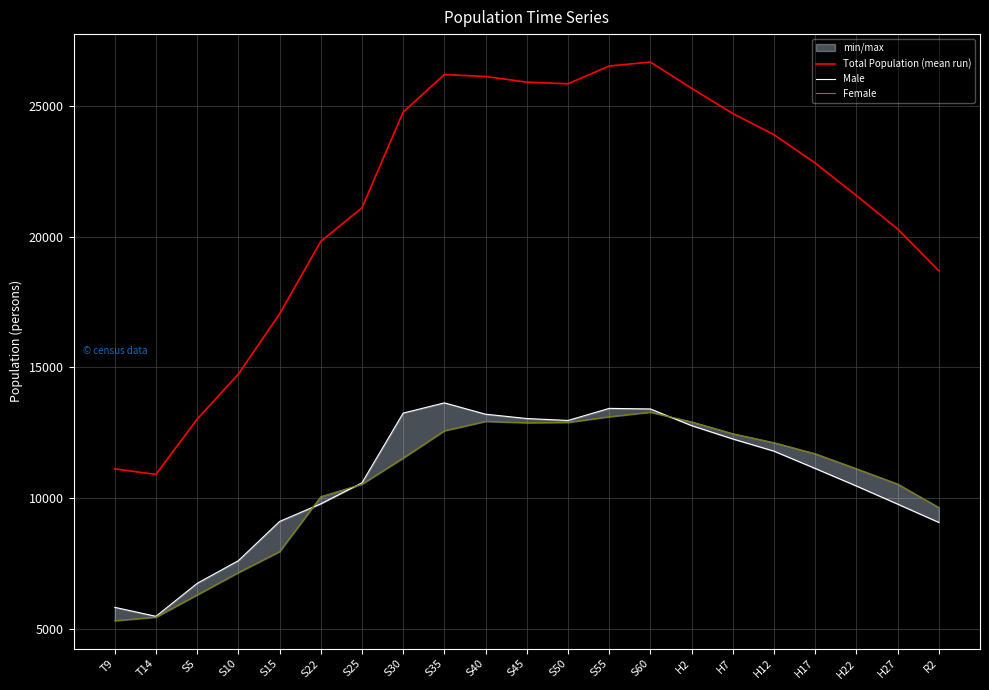

What is the label of the 15th point from the right?

S25